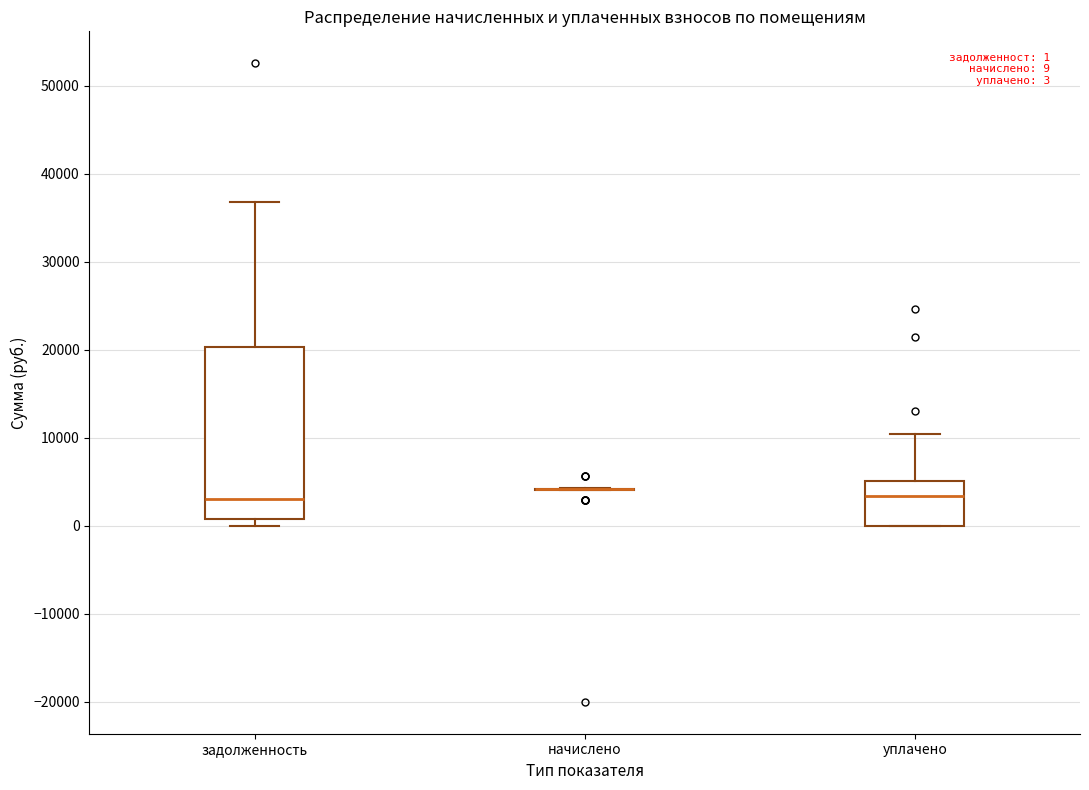

Which box is the tallest, from its lower edge to its upper edge?

задолженность